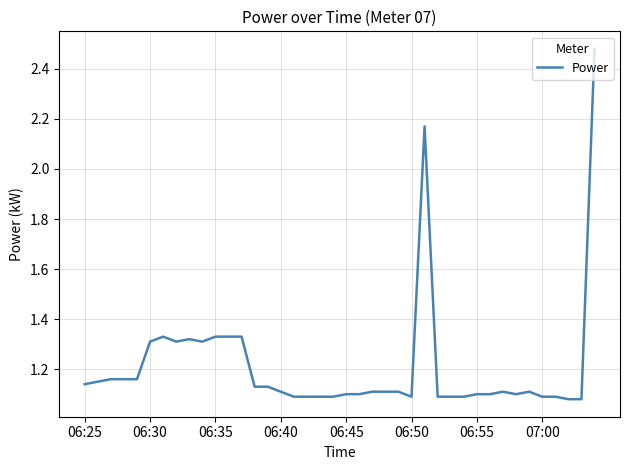

What is the difference between the maximum and minimum values?

1.4